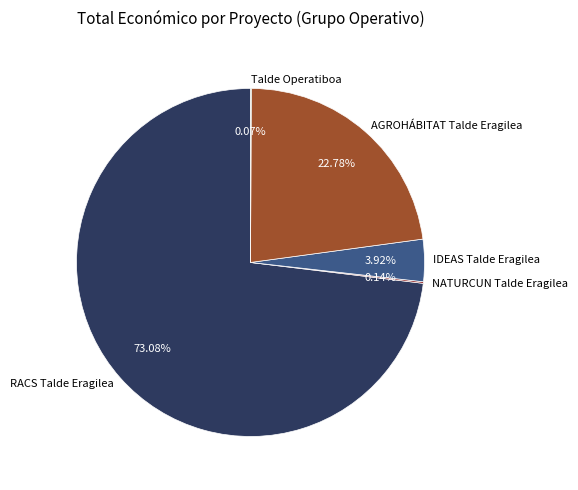

The RACS Talde Eragilea slice represents 73% of the pie. True or false?

True